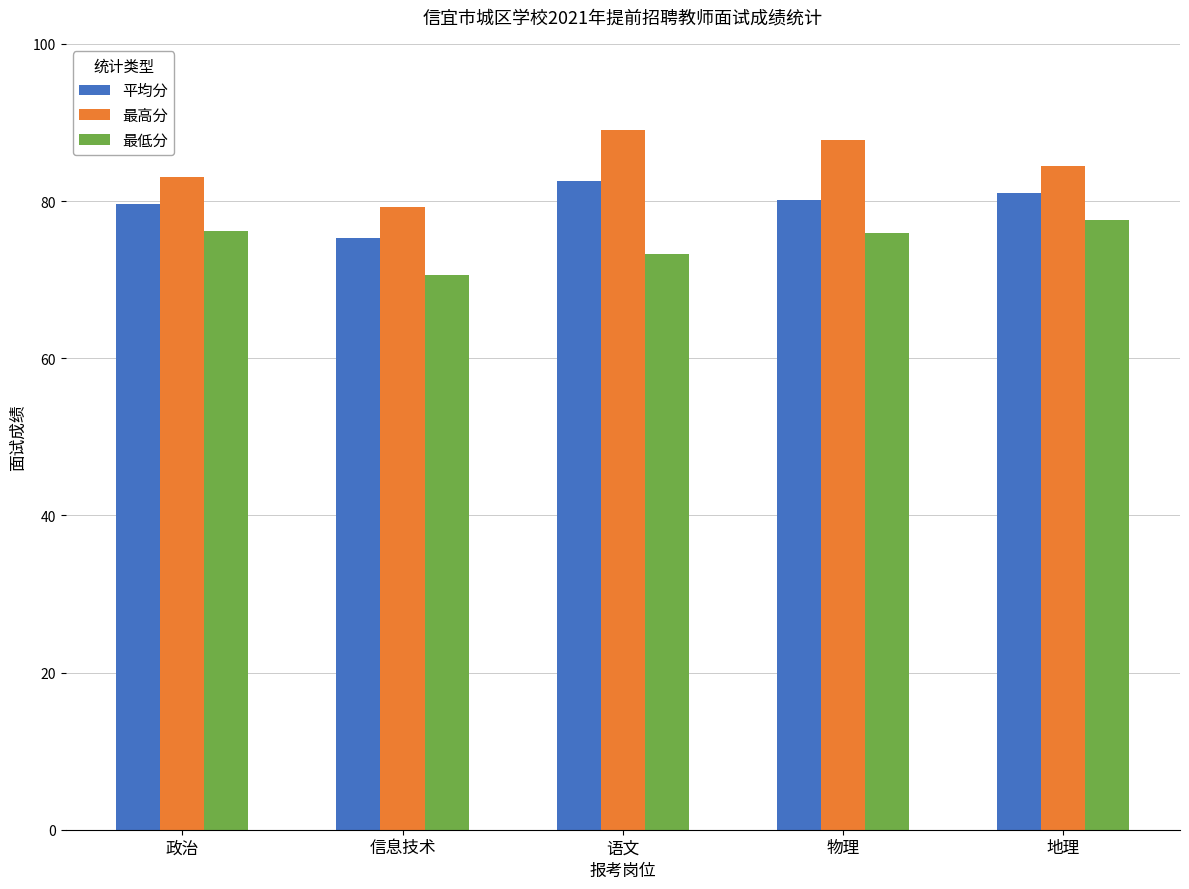

What is the label of the 4th bar from the right?

信息技术